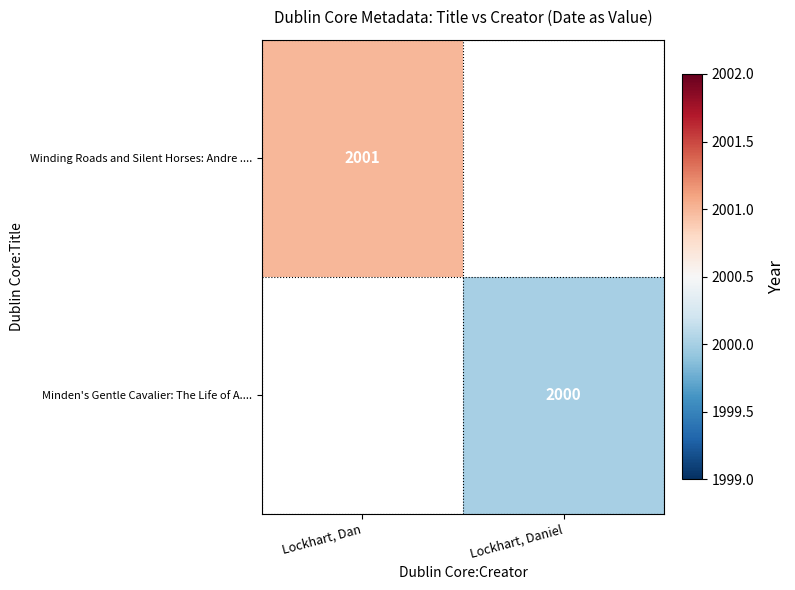

True or false: Minden's Gentle Cavalier: The Life of A.... has a value of 2000 at Lockhart, Daniel.

True